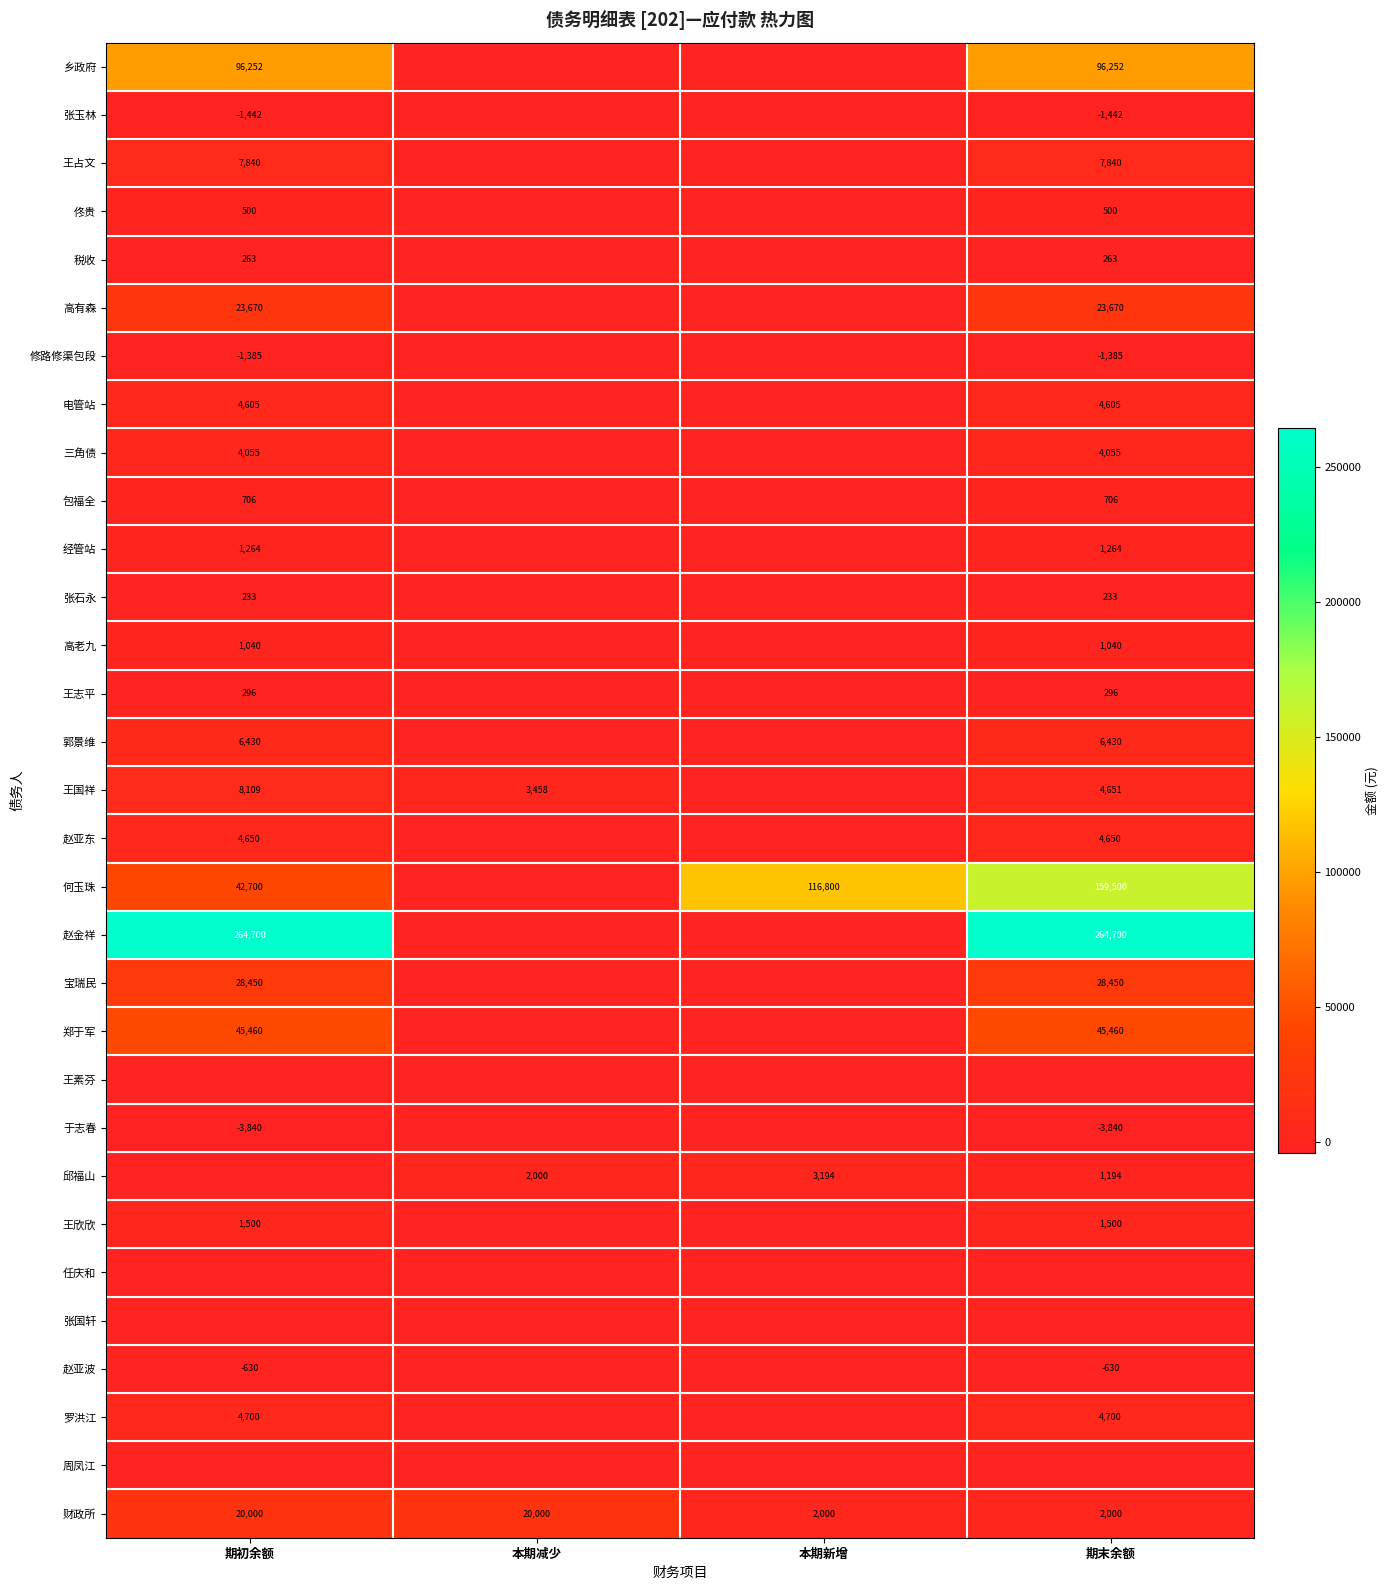

What is the difference between the 邱福山 values at 期末余额 and 本期新增?

2000